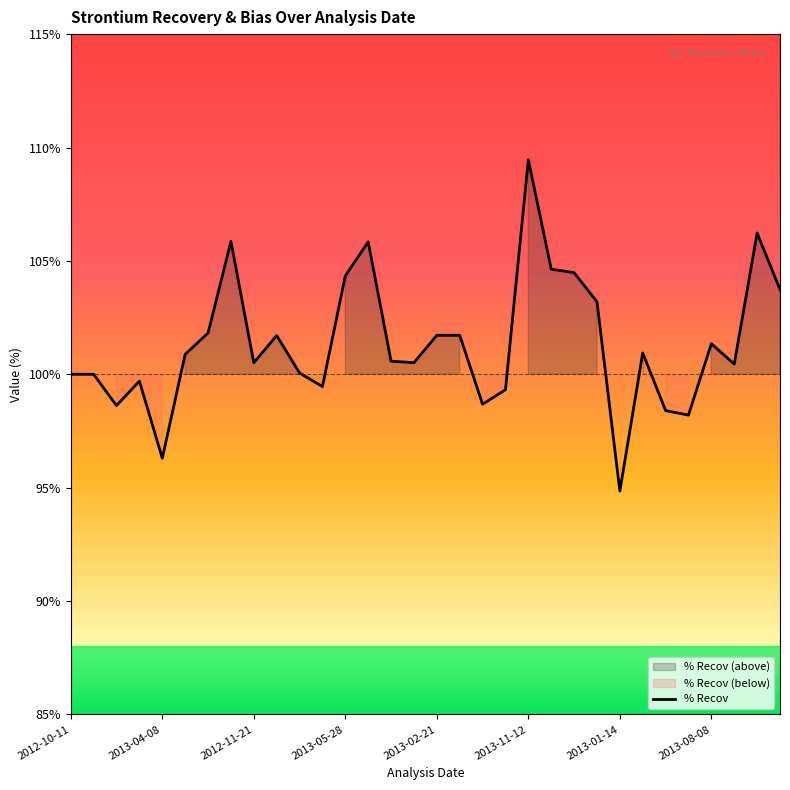

What is the maximum value for % Recov?

109.5